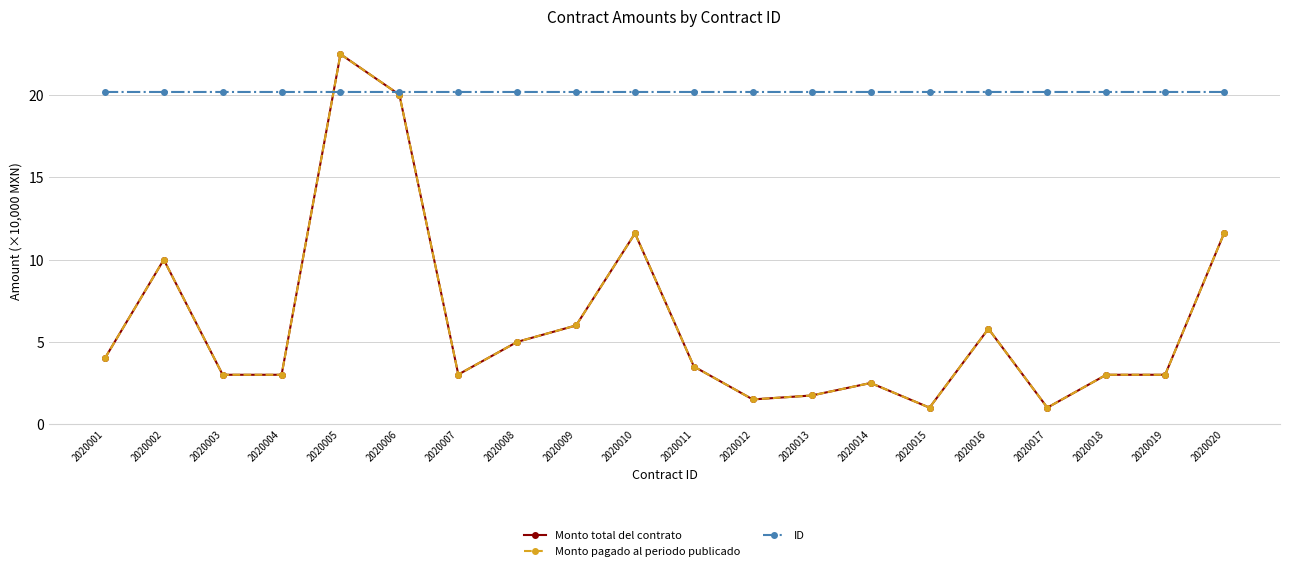

Does the chart have visible grid lines?

Yes